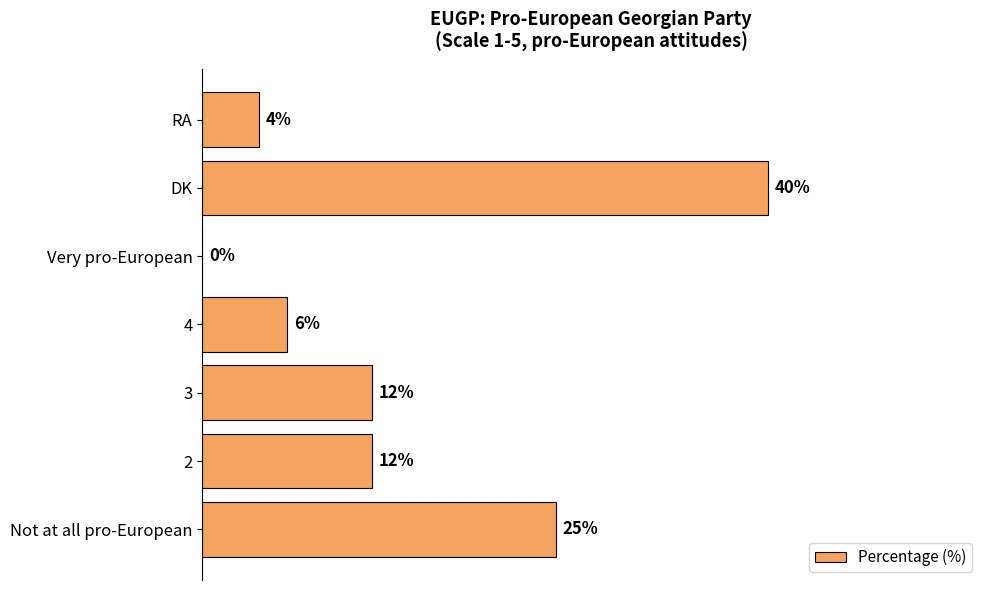

Which category has the highest value across all series?

DK